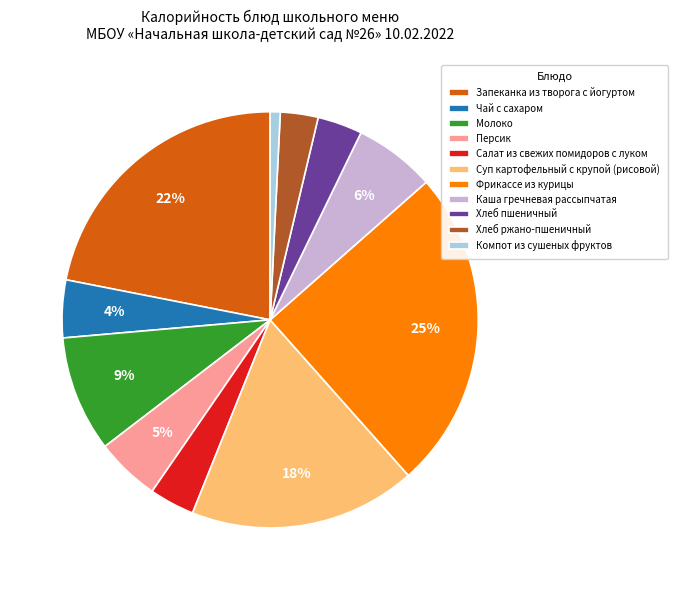

To the nearest percent, what is the average slice percentage?

9%